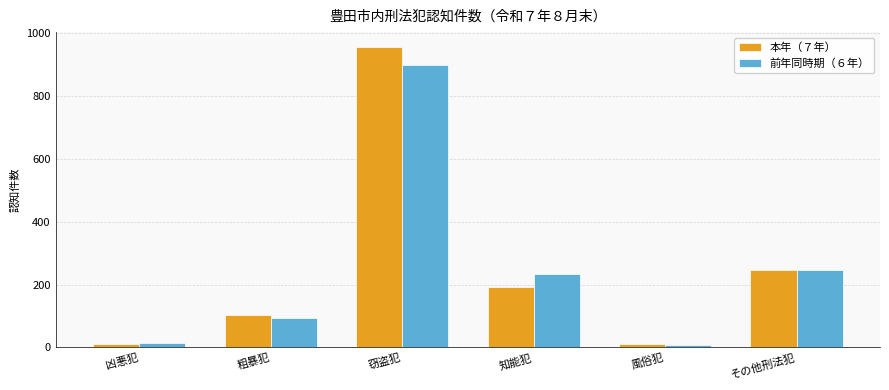

How many categories are shown in the chart?

6